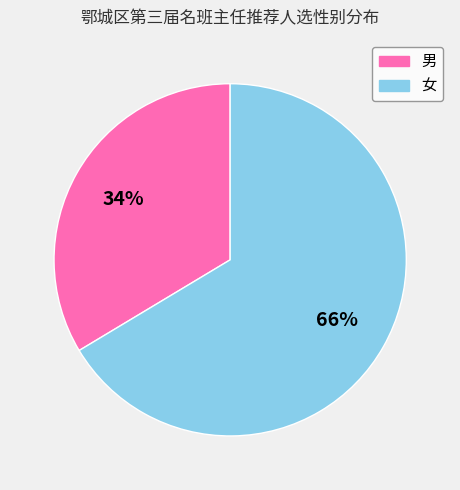

How many slices are in this pie chart?

2